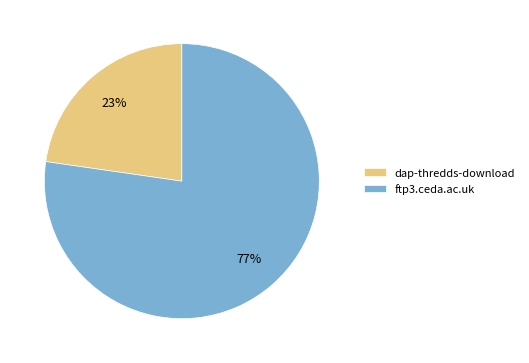

Rank the categories by value from highest to lowest.

ftp3.ceda.ac.uk, dap-thredds-download